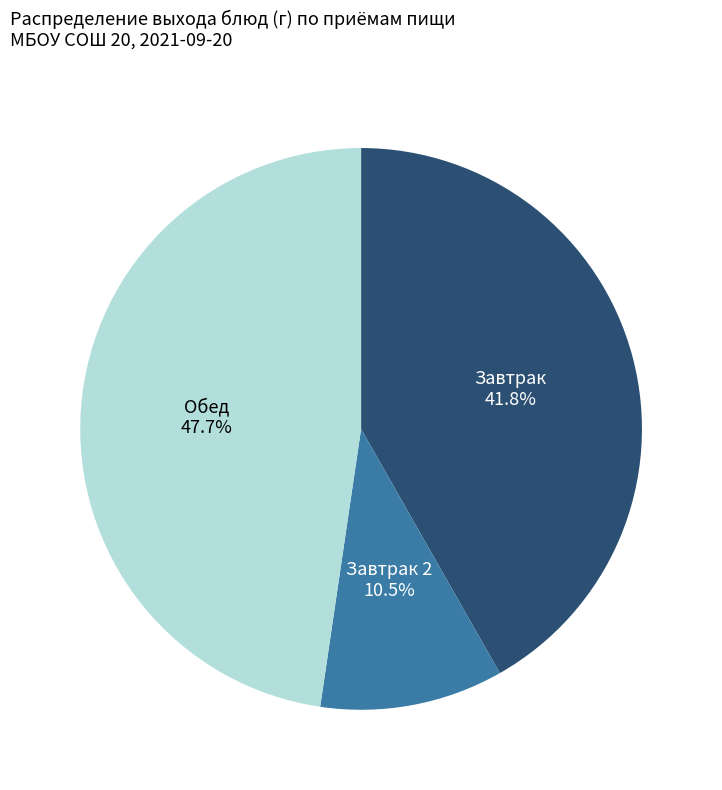

Which category has the biggest portion of the pie?

Обед